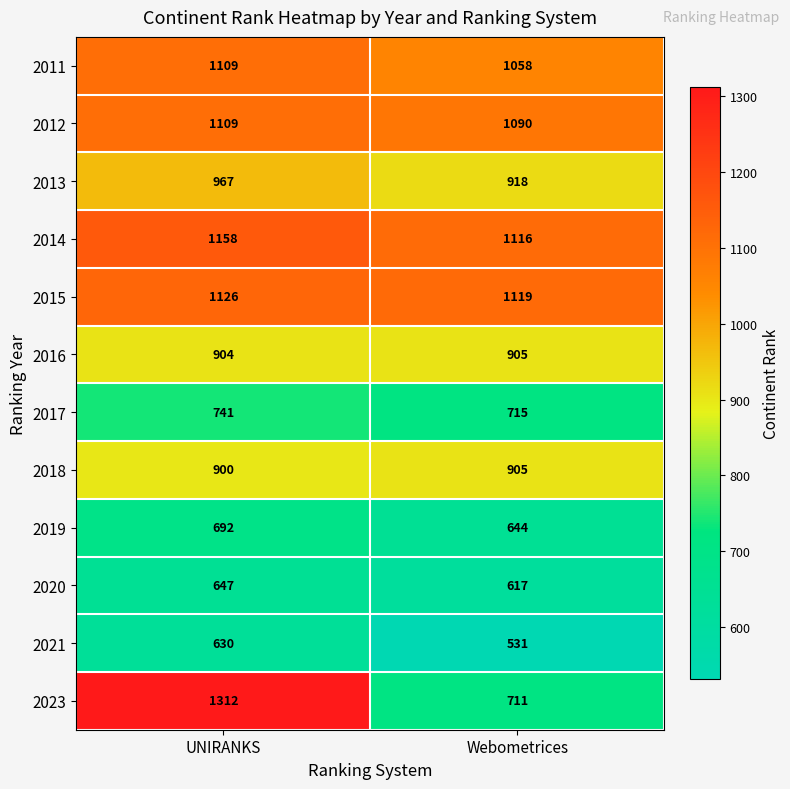

The value of 2012 at Webometrices is 1090. True or false?

True